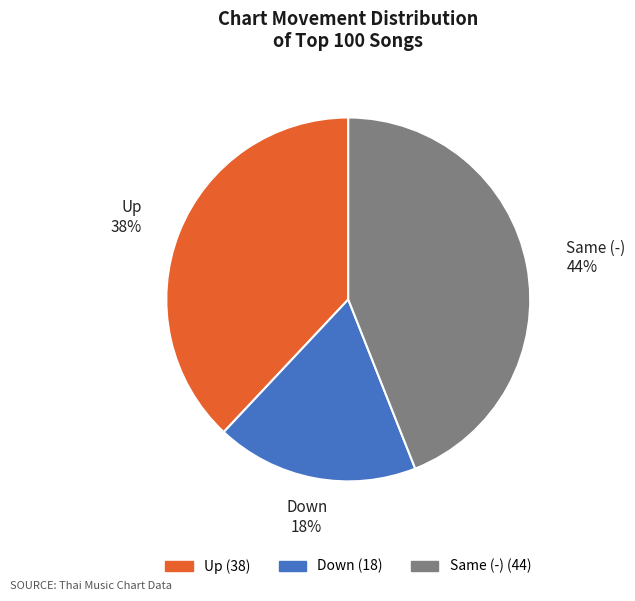

To the nearest percent, what is the difference between the largest and smallest slice percentages?

26%